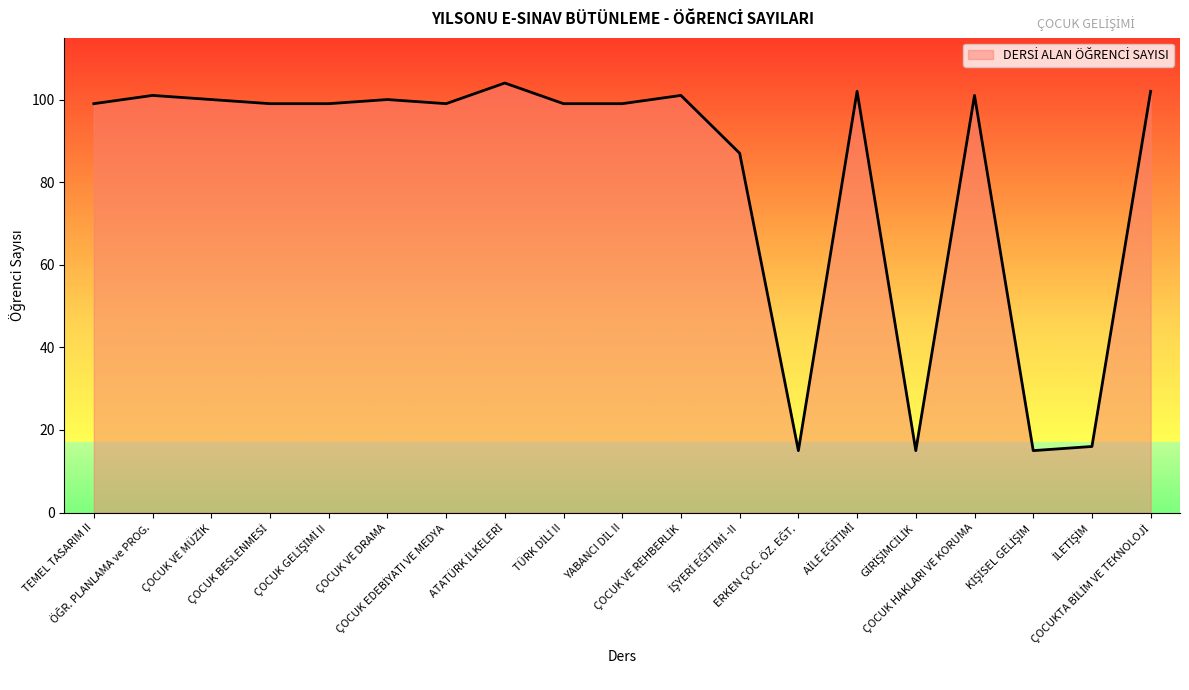

Does the chart display data point markers on the line(s)?

No